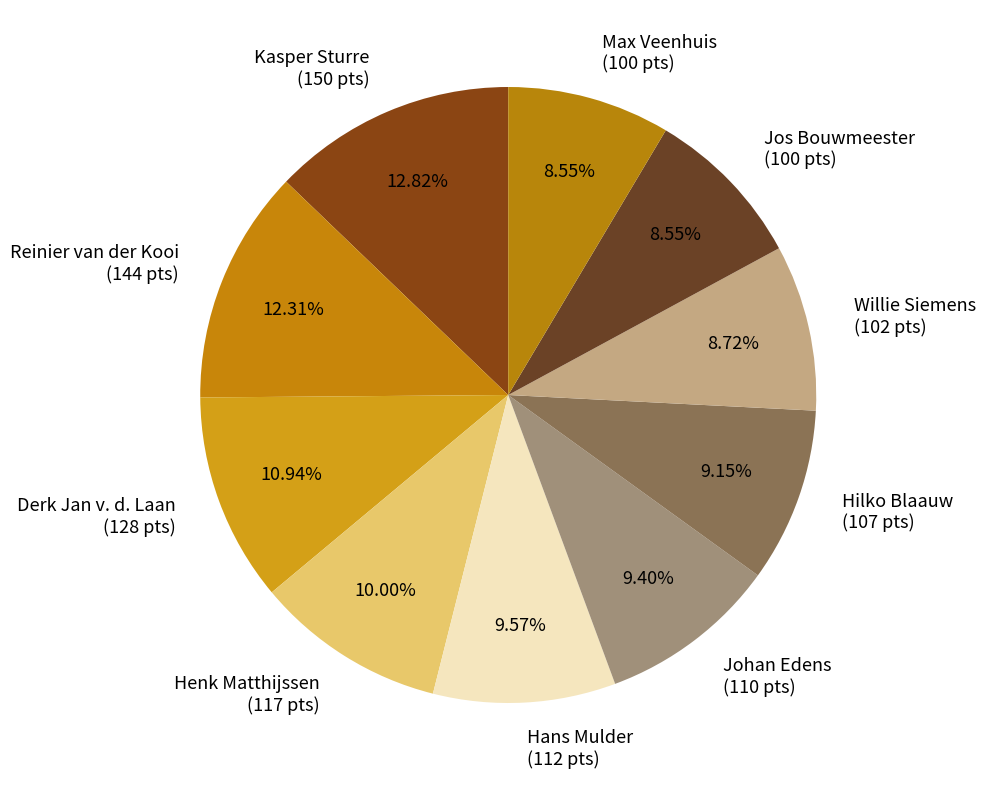

Is there any slice that represents more than half of the pie?

No